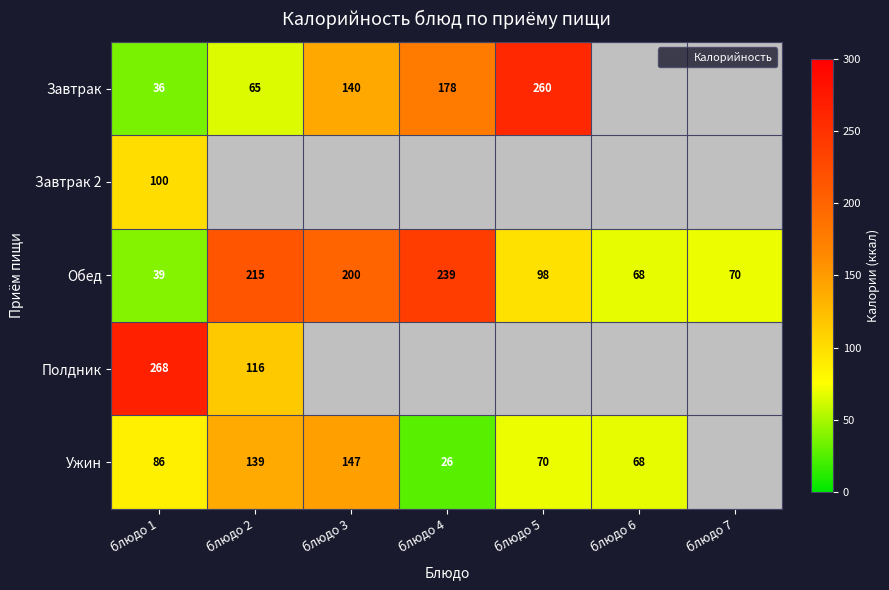

At which category is the sum across all series the highest?

блюдо 2